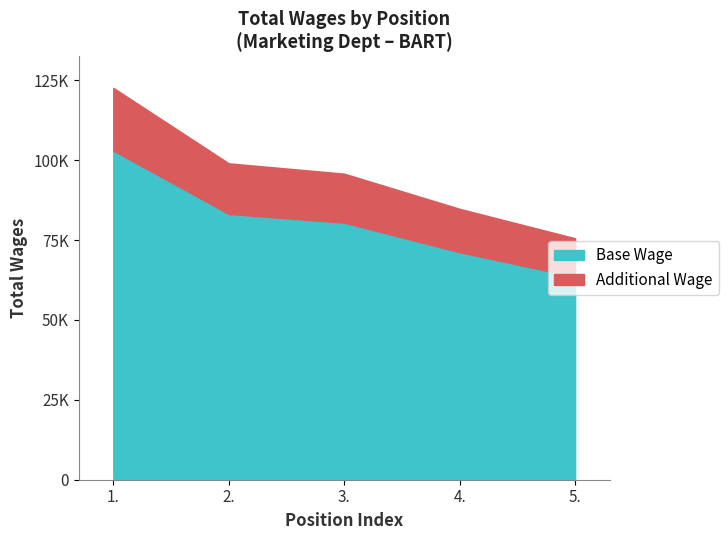

What is the change in value from 1. to 2.?

-23625